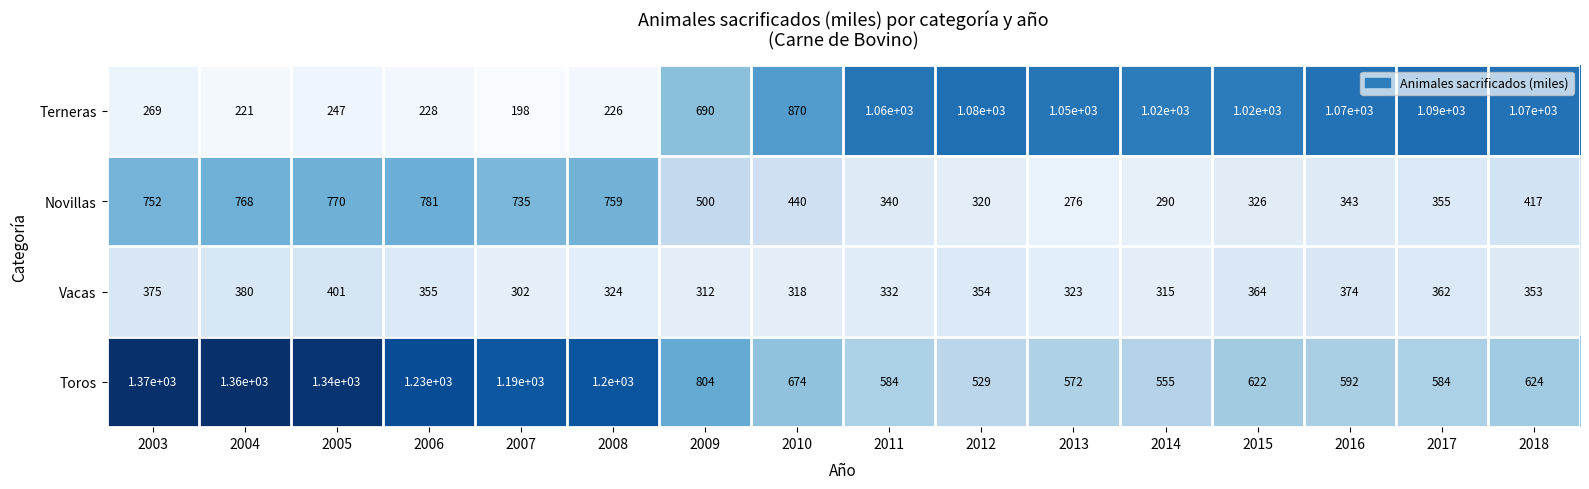

What is the maximum value for Novillas?

781